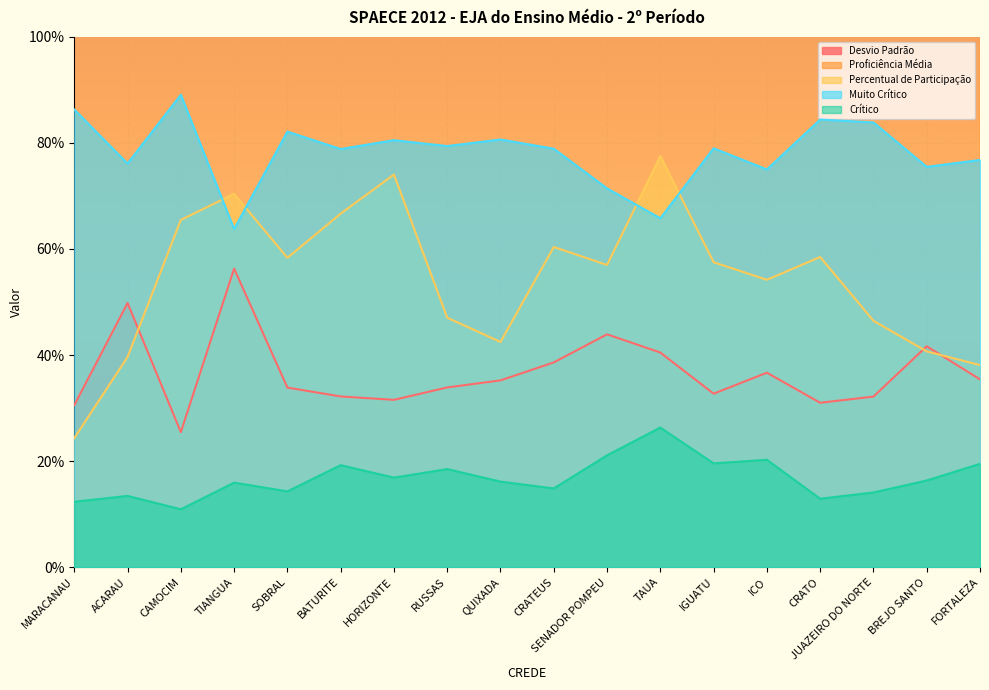

Reading left to right, transcribe all the data shown in this chart.

Desvio Padrão: 30.5	49.8	25.5	56.3	33.9	32.2	31.6	33.9	35.2	38.6	43.9	40.5	32.7	36.7	31.0	32.2	41.7	35.4
Proficiência Média: 217.8	227.7	214.8	245.9	233.4	226.2	220.2	223.5	225.1	224.1	235.2	231.0	223.2	228.4	219.2	219.5	227.0	224.6
Percentual de Participação: 24.3	39.6	65.5	70.4	58.3	66.7	74.0	47.0	42.5	60.4	57.0	77.5	57.5	54.2	58.5	46.5	40.7	38.1
Muito Crítico: 86.3	76.1	89.1	63.8	82.1	78.8	80.5	79.4	80.7	78.9	71.4	65.8	79.0	75.0	84.4	83.9	75.5	76.8
Crítico: 12.3	13.4	10.9	15.9	14.3	19.2	16.9	18.5	16.1	14.8	21.1	26.3	19.6	20.2	12.9	14.1	16.3	19.5